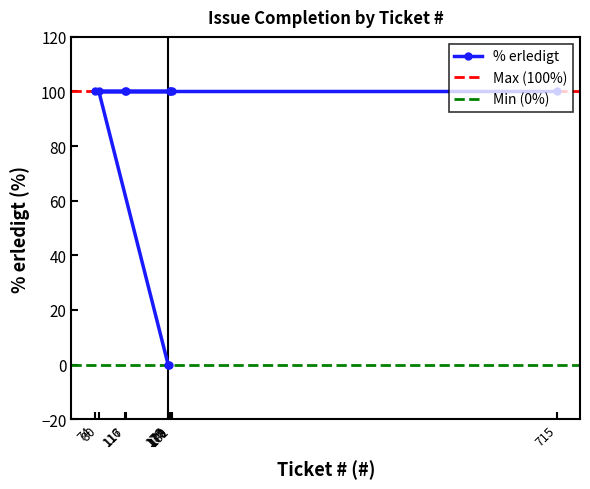

List the labels in order of value, smallest first.

176, 177, 715, 181, 74, 116, 178, 179, 117, 80